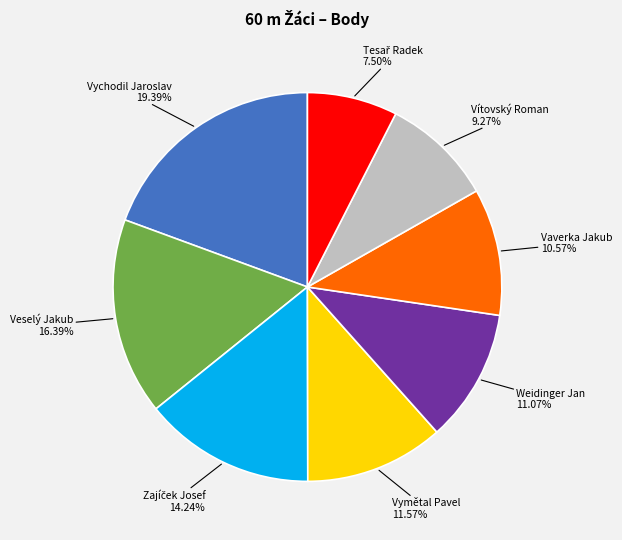

To the nearest percent, what portion does Veselý Jakub represent?

16%